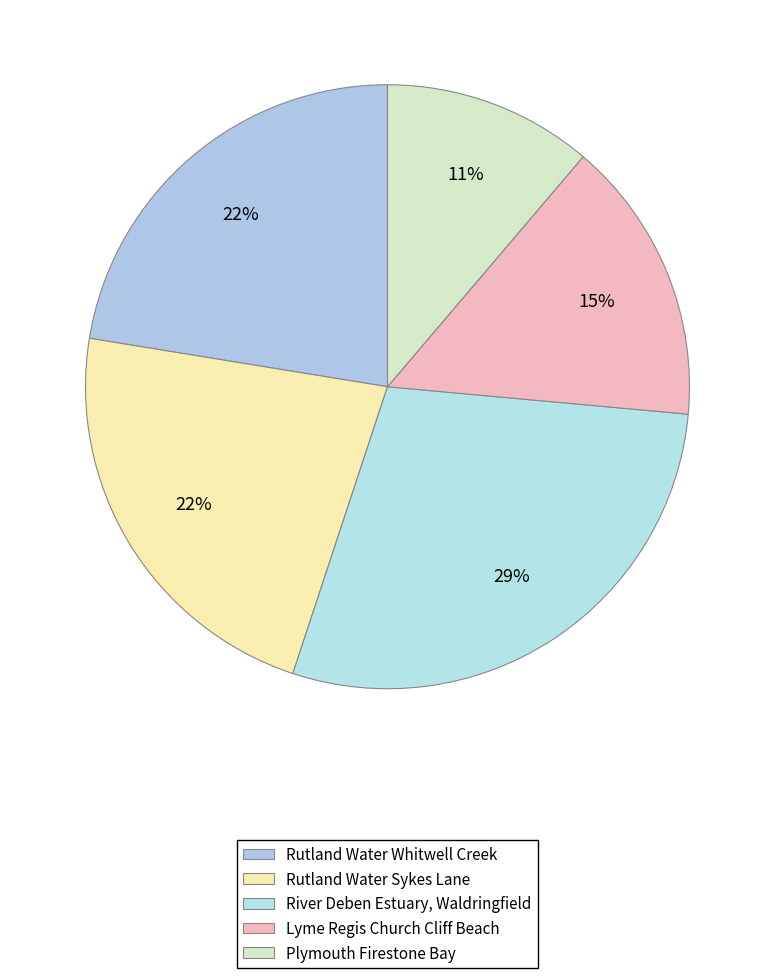

How many slices are in this pie chart?

5